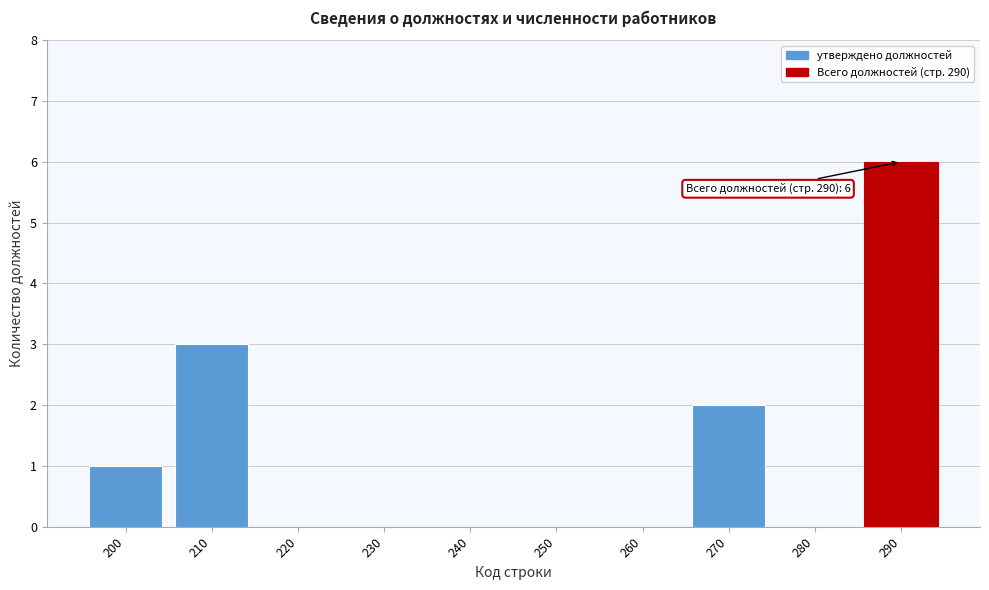

Reading left to right, transcribe all the data shown in this chart.

200=1	210=3	220=0	230=0	240=0	250=0	260=0	270=2	280=0	290=6